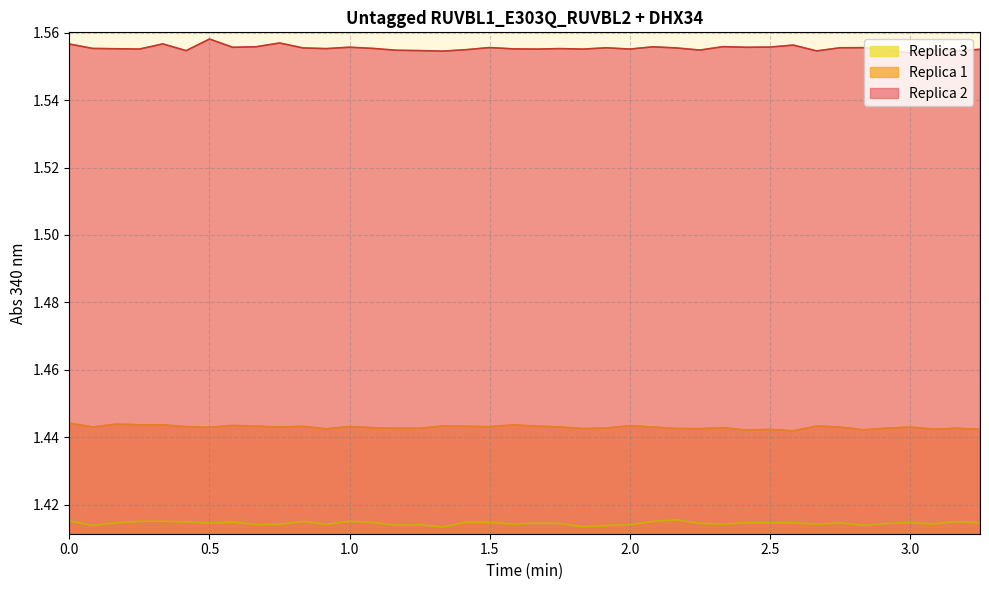

Which series has the largest total across all categories?

Replica 2